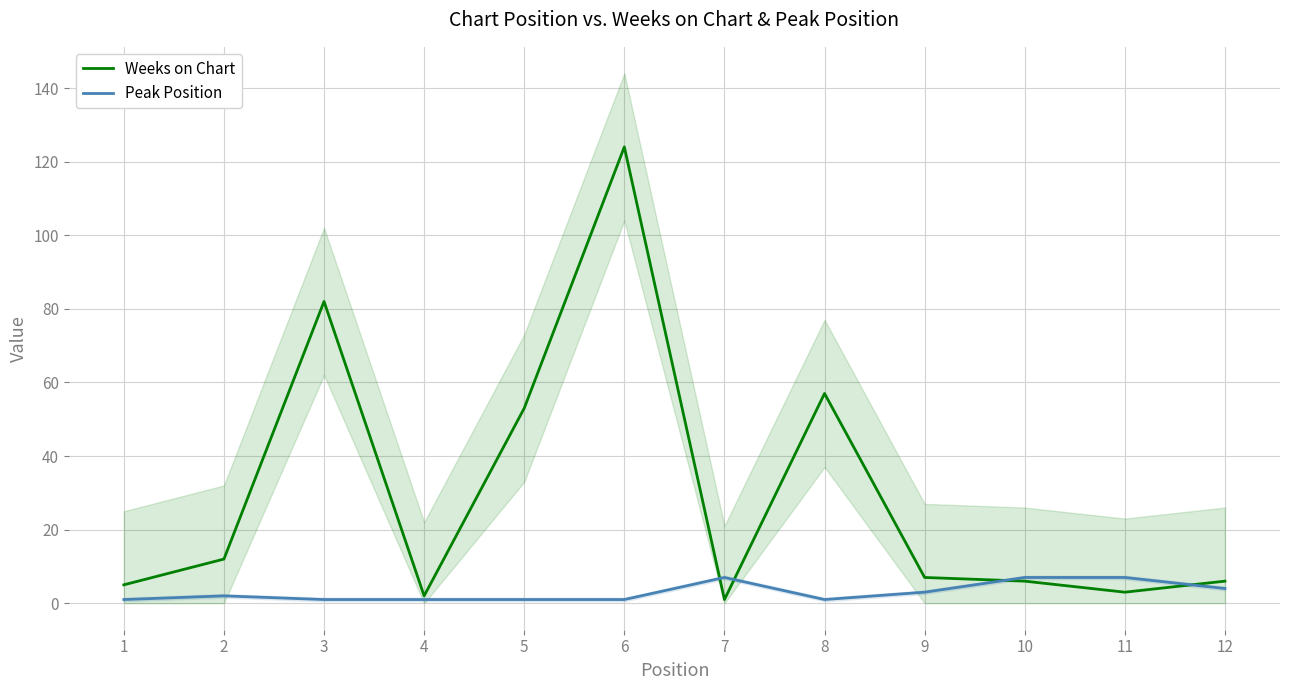

What value does the Peak Position series have at 4?

1